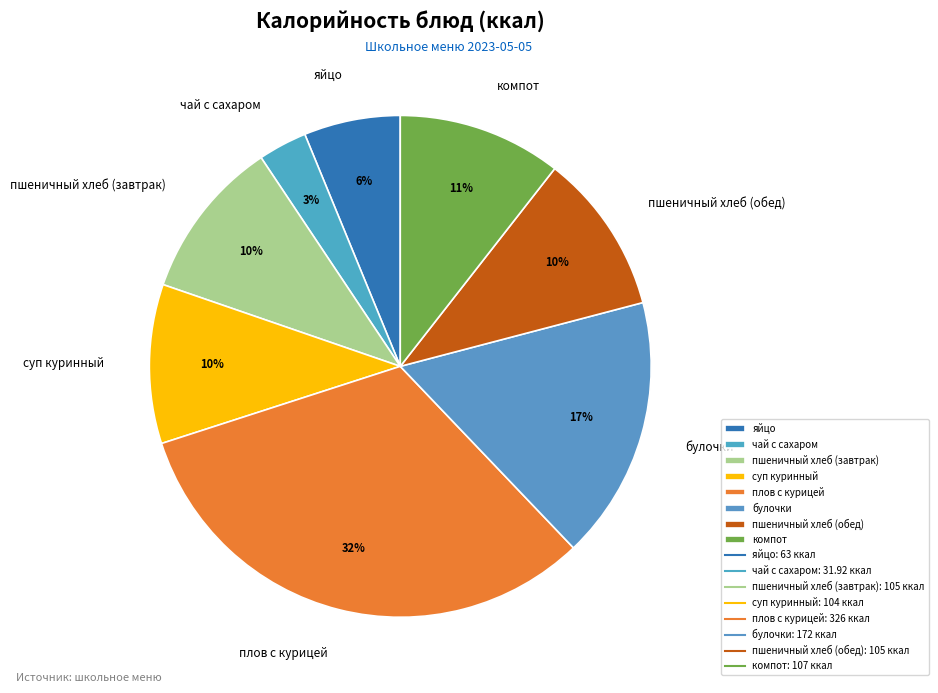

How many segments does this pie chart have?

8